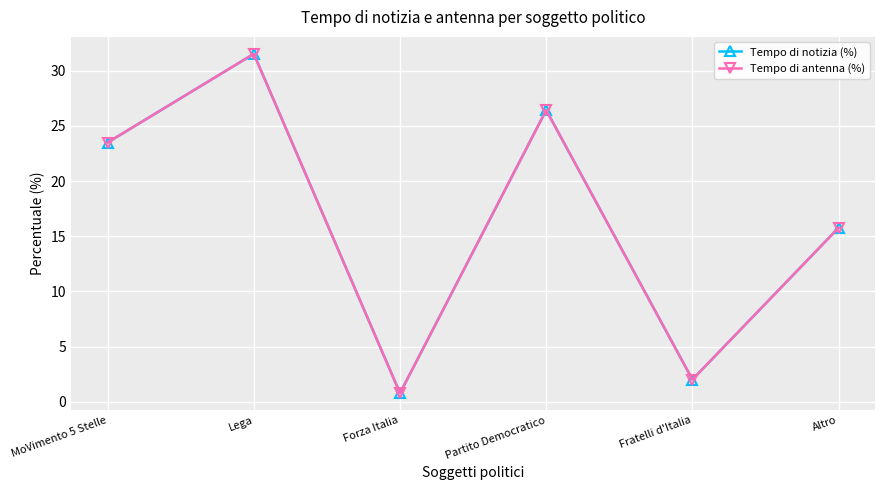

How many interior local valleys does the Tempo di antenna (%) series have?

2